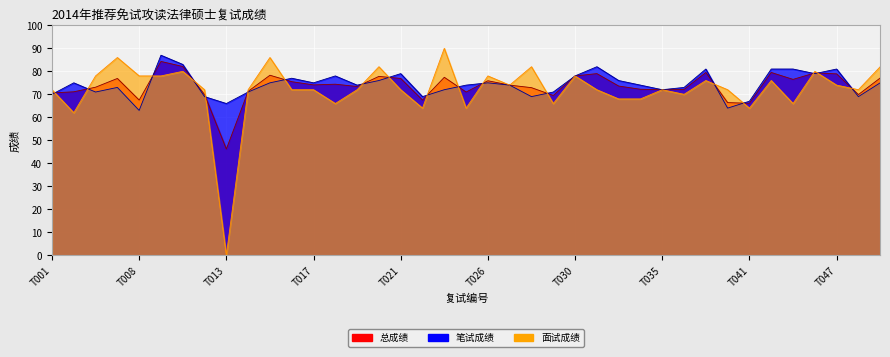

What is the value of the 笔试成绩 point at the 12th from the left?

77.0